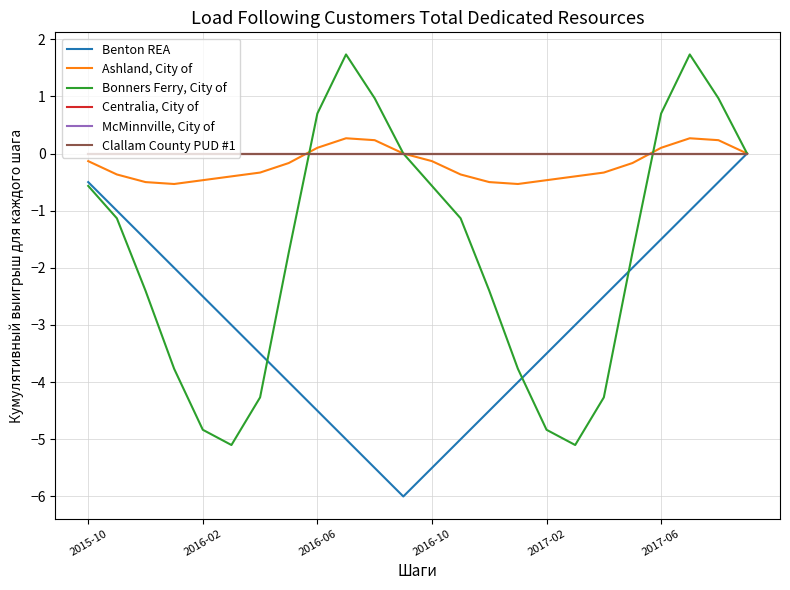

True or false: Bonners Ferry, City of has more than 1 interior local peaks.

True